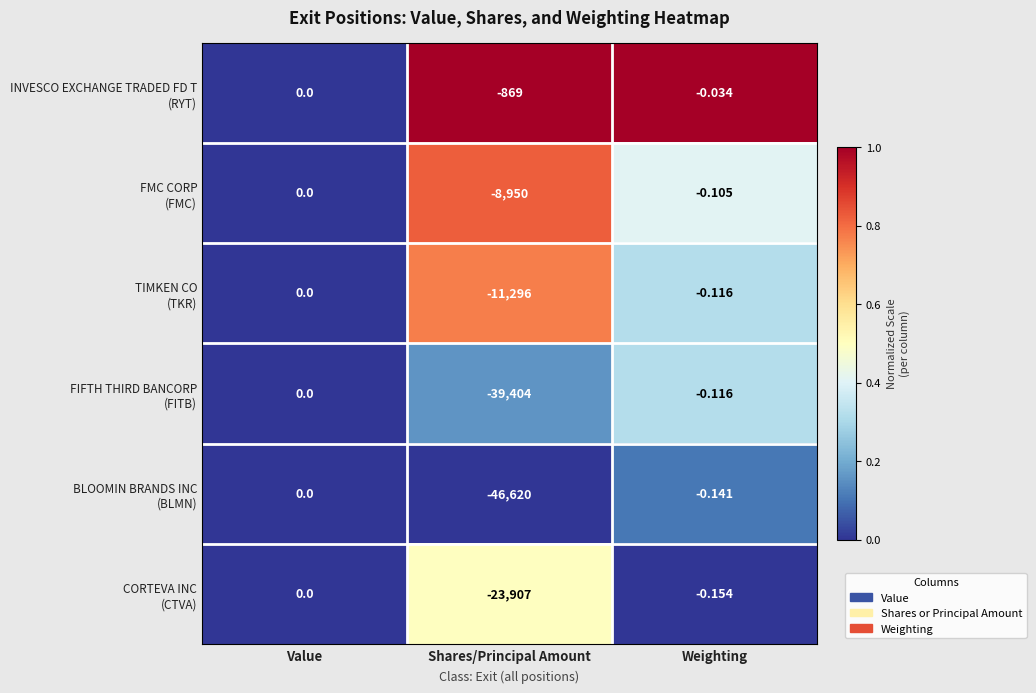

How many categories are shown in the chart?

3